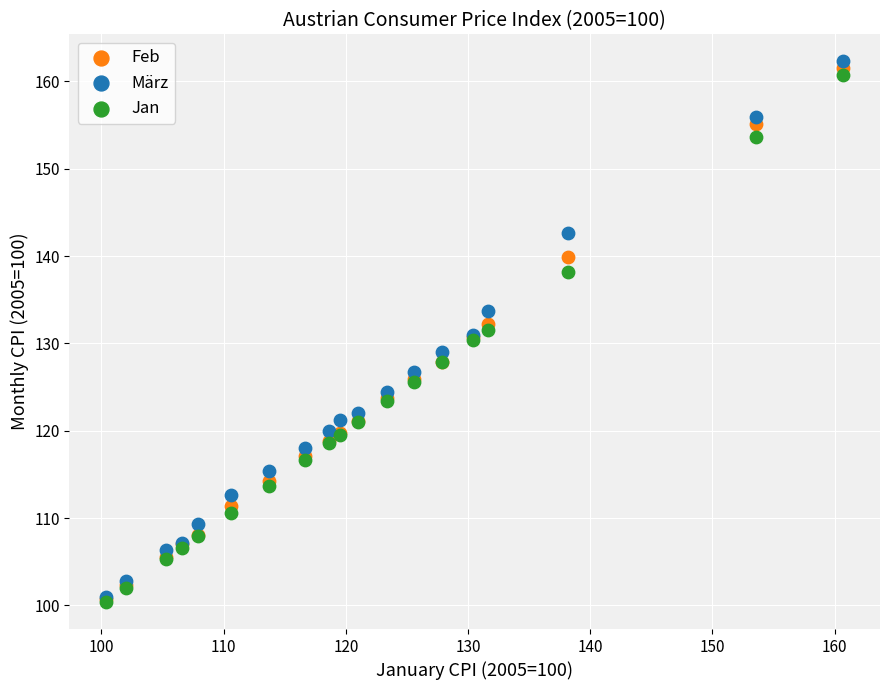

What are all the series names shown in the legend?

Feb, März, Jan